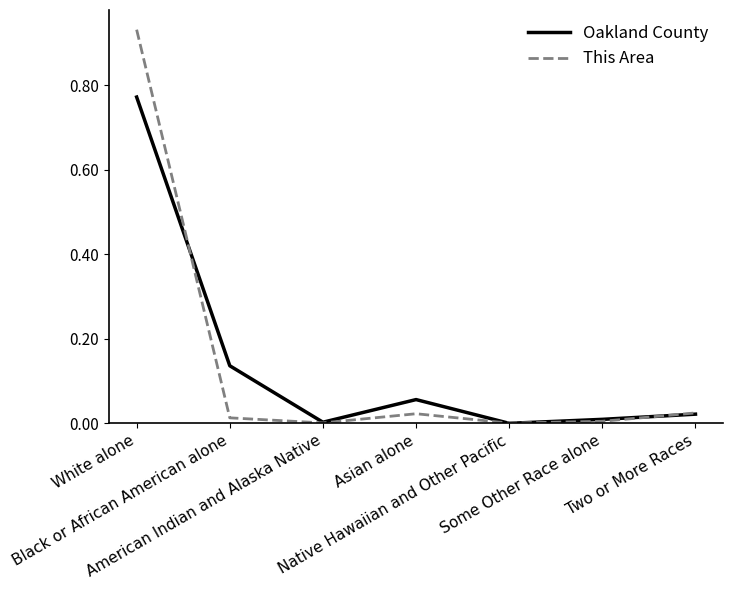

Rank the series by their maximum value, from lowest to highest.

Oakland County, This Area